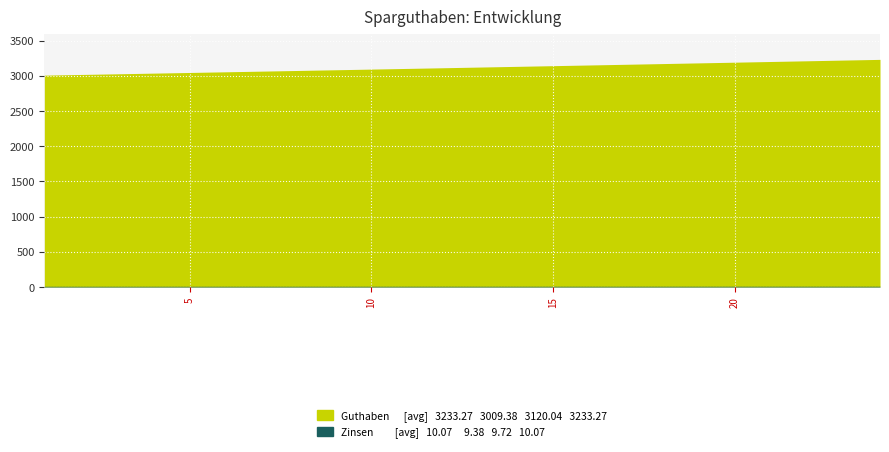

Rank the categories by Sparbetrag value from lowest to highest.

1, 2, 3, 4, 5, 6, 7, 8, 9, 10, 11, 12, 13, 14, 15, 16, 17, 18, 19, 20, 21, 22, 23, 24